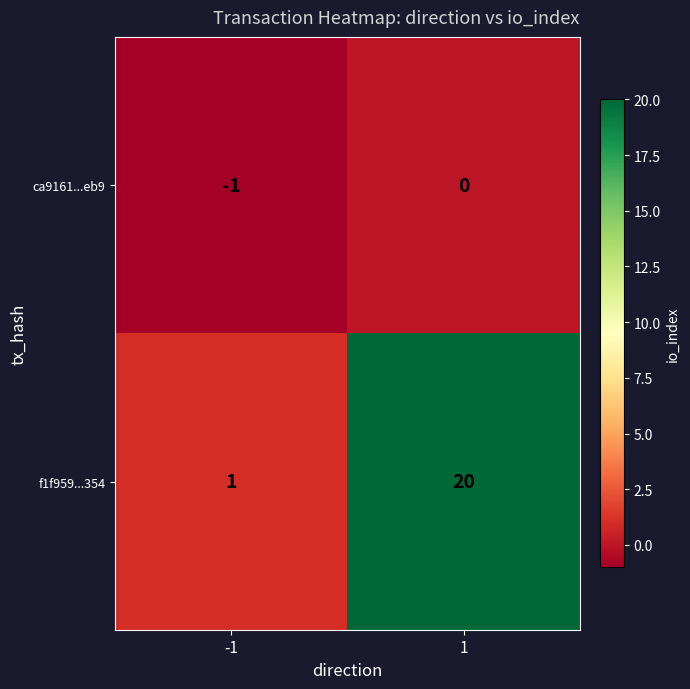

Rank the series by their average value, from lowest to highest.

ca9161...eb9, f1f959...354